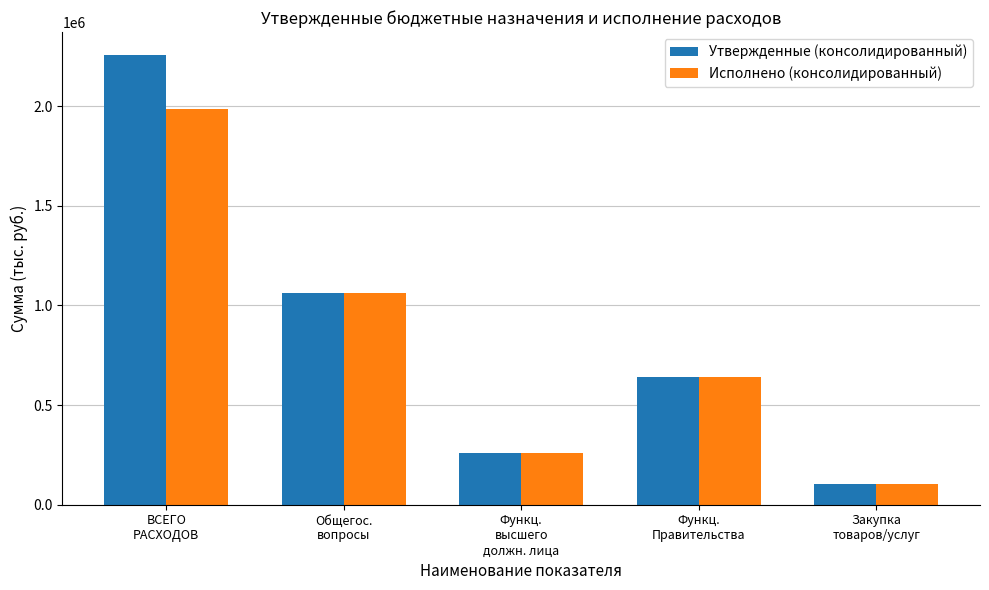

What is the average value of the Исполнено (консолидированный) series?

810077.7